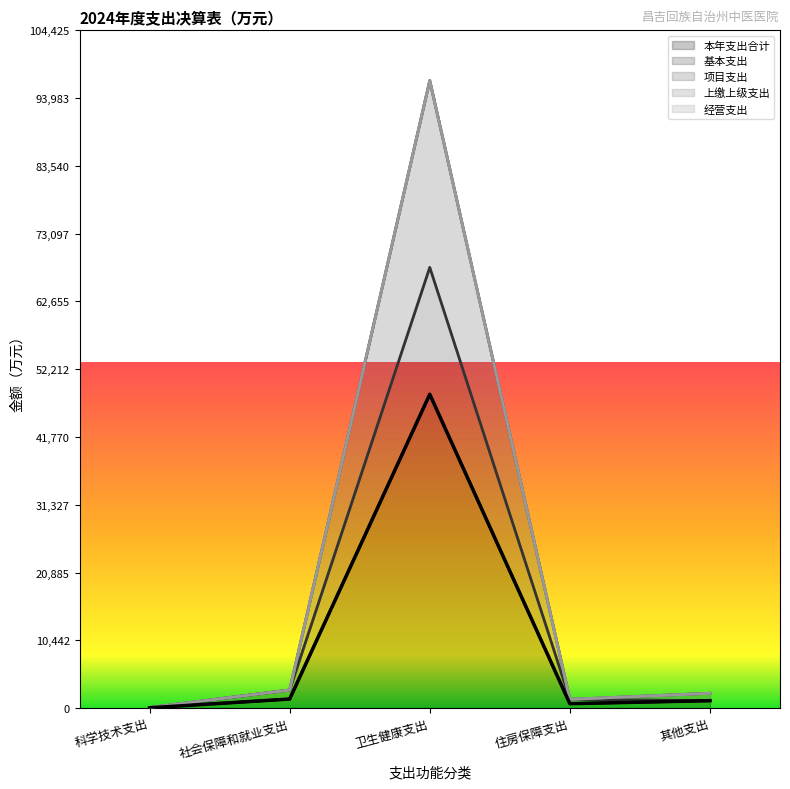

Which series changed the most between 住房保障支出 and 其他支出?

项目支出